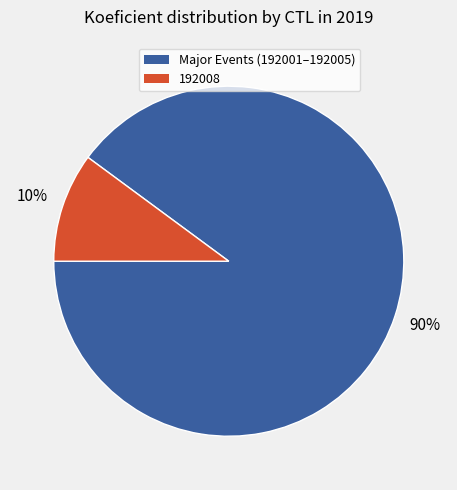

To the nearest percent, what is the average slice percentage?

50%